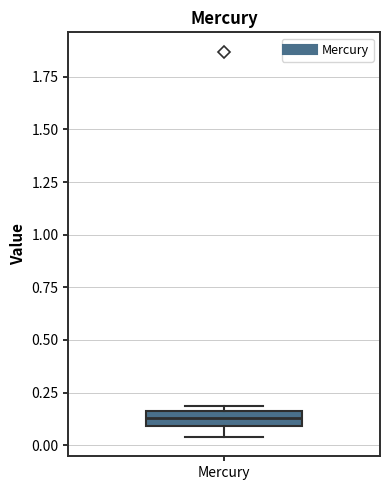

Where is the lower edge of the box for Mercury on the y-axis? The values are not printed on the chart, so give them approximately, as read against the axis.

0.10